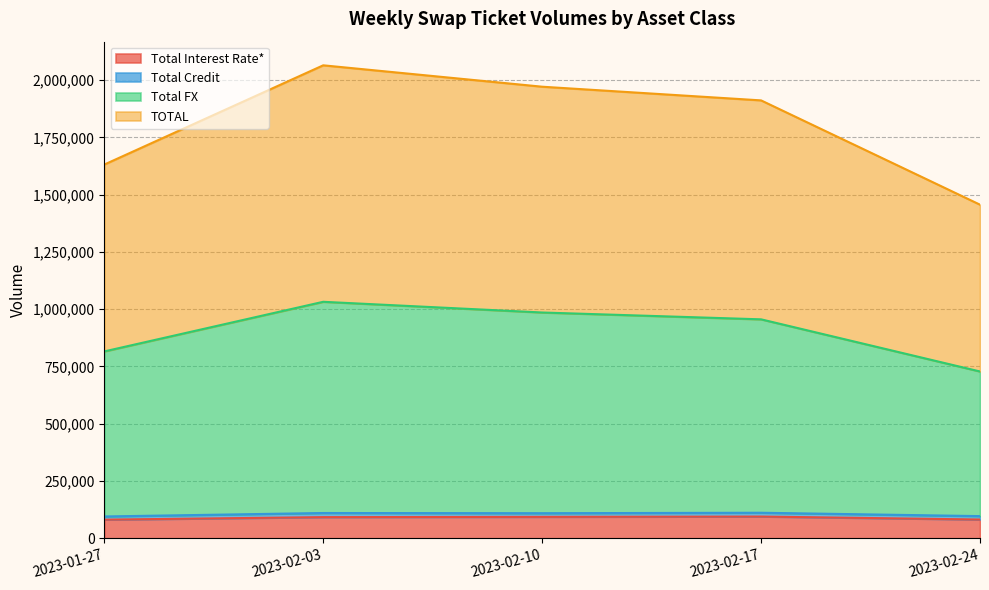

What is the difference between the Total Interest Rate* values at 2023-02-17 and 2023-02-24?

12980